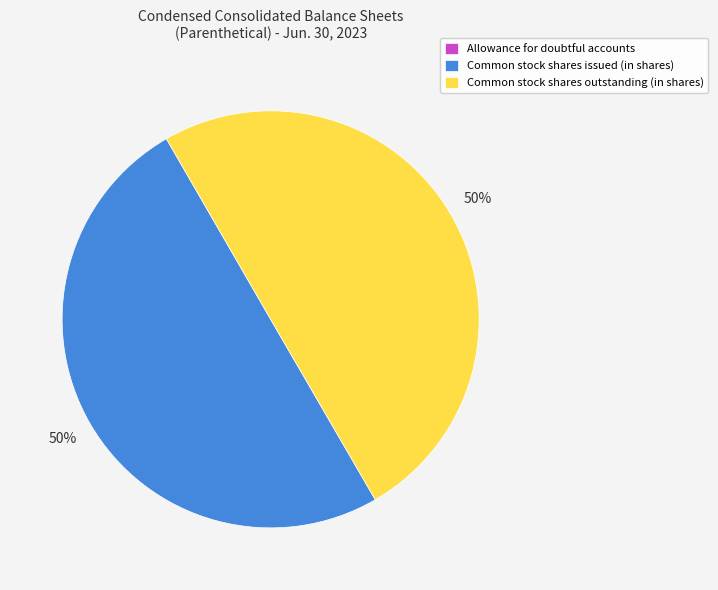

Is it true that Common stock shares issued (in shares) is 43% of the pie?

False